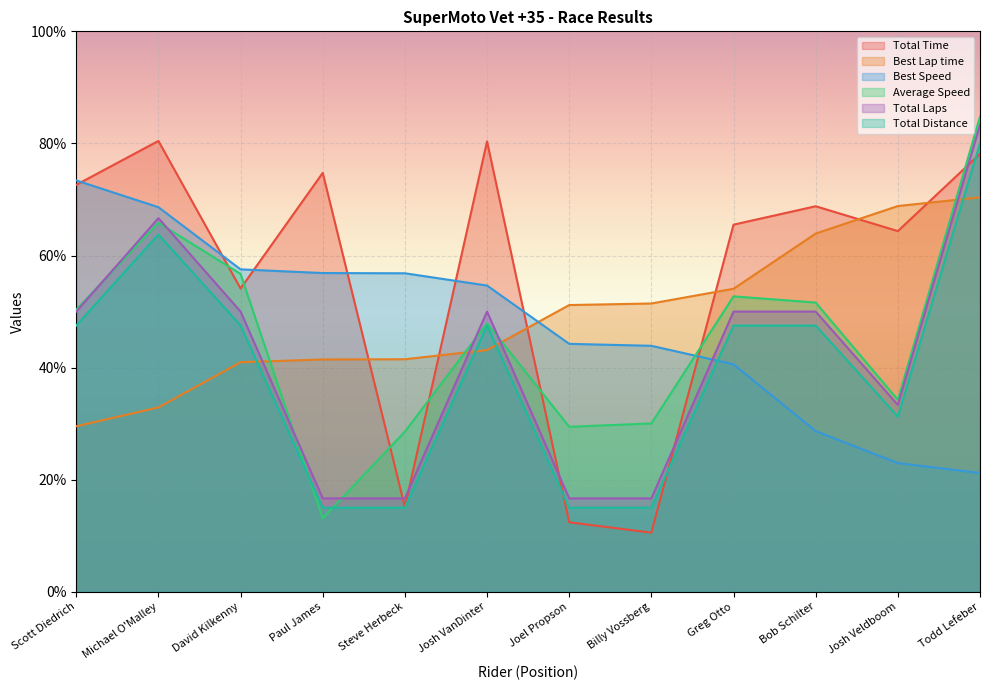

At which label is Total Time closest to 45?

David Kilkenny